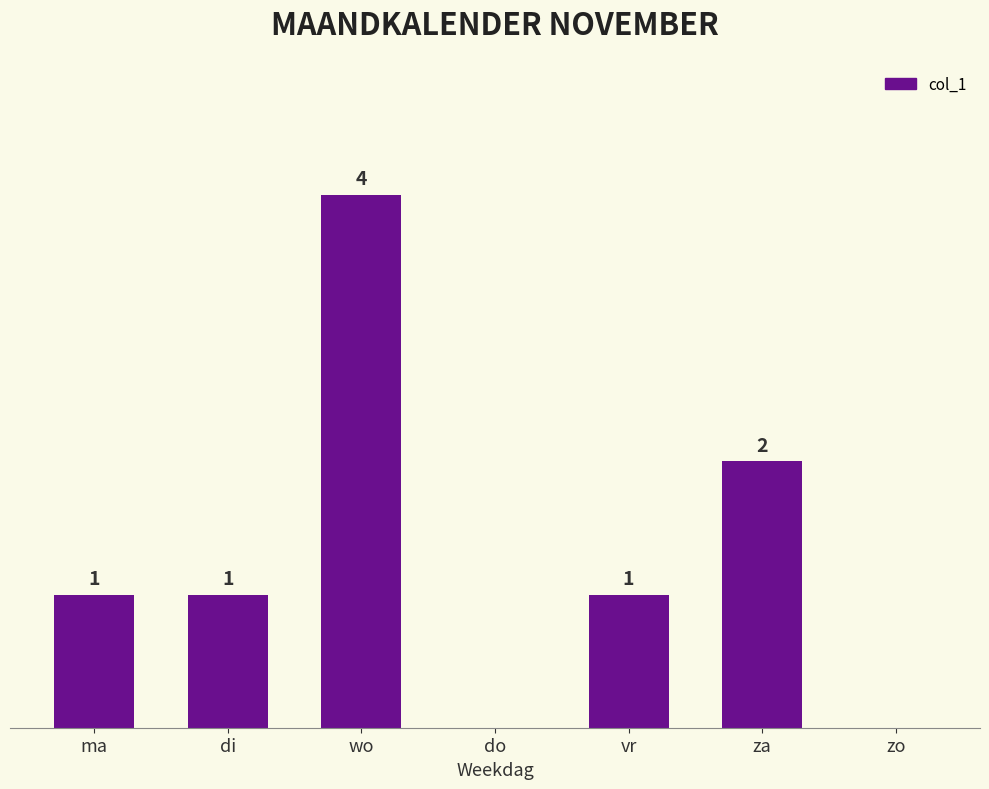

At which label is the value closest to 2?

za